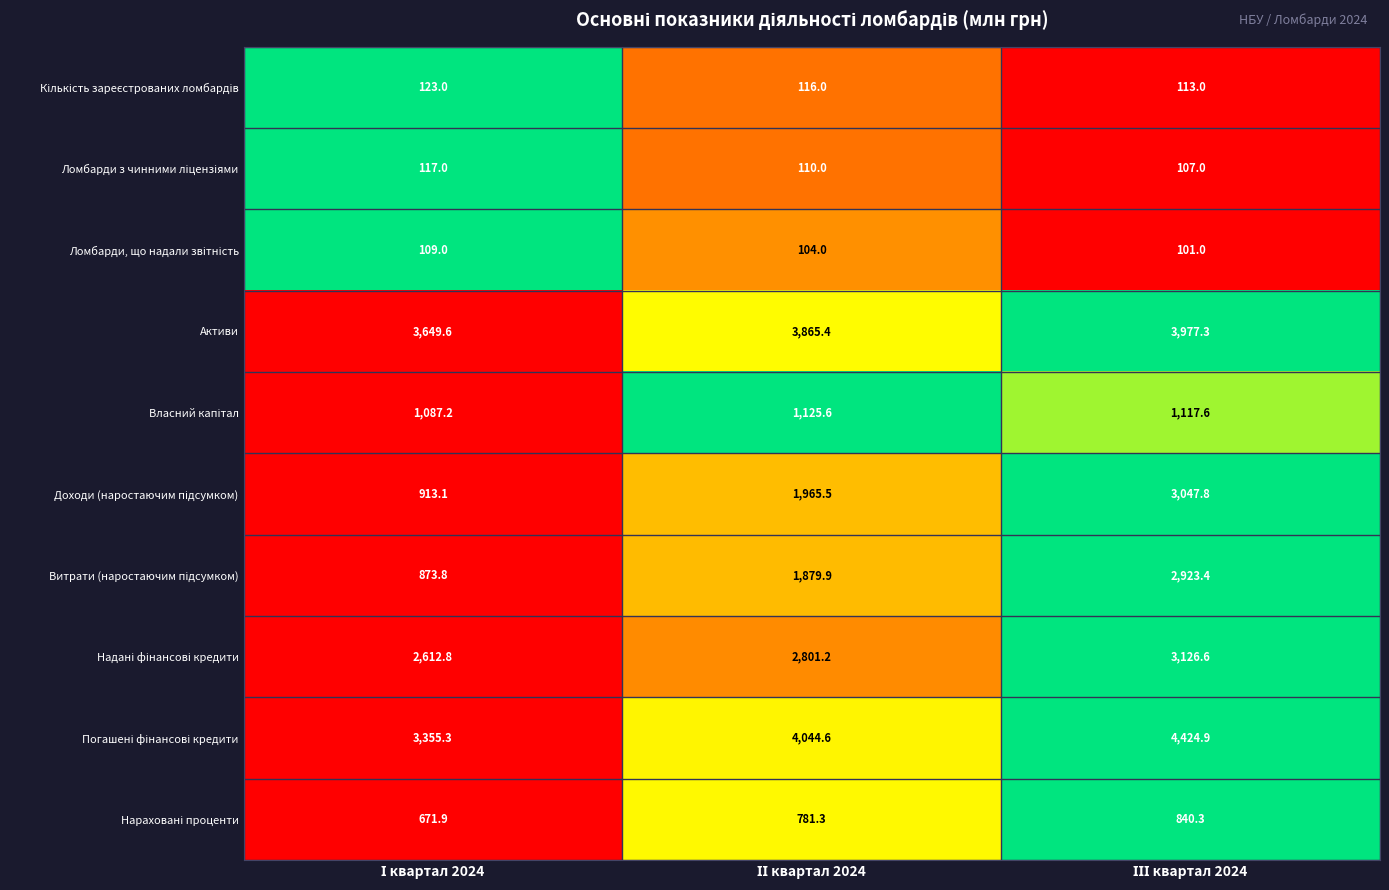

What is the difference between the maximum and minimum values in the Активи series?

327.7